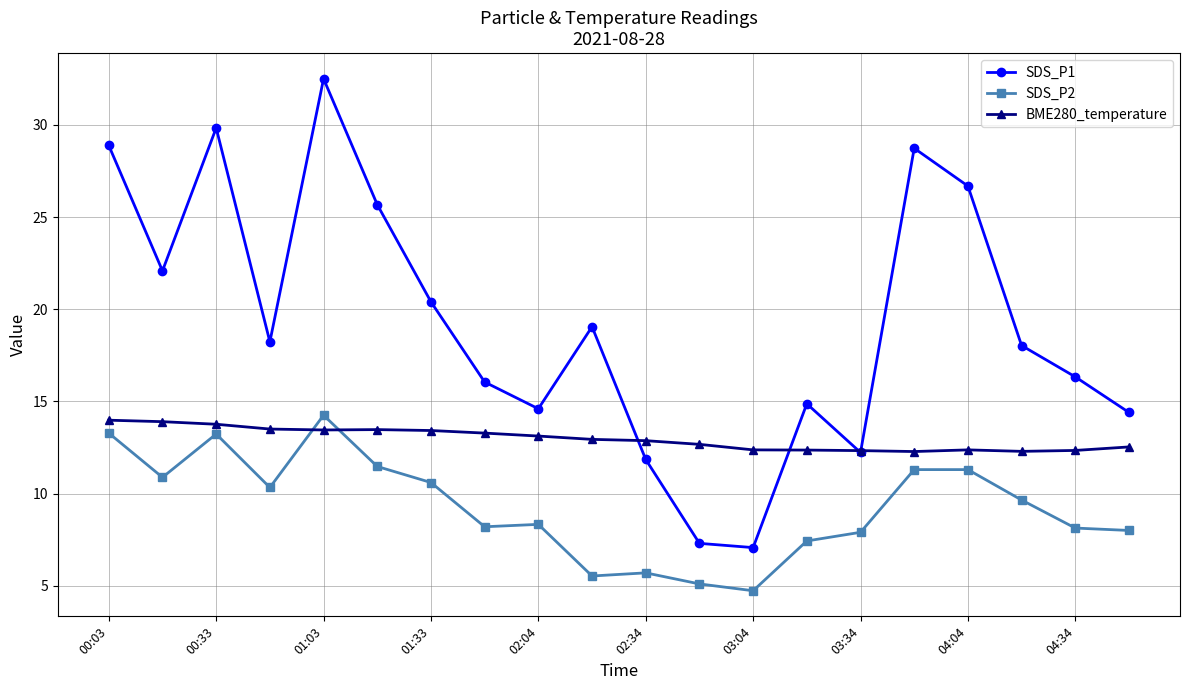

Which series has the widest spread of values?

SDS_P1